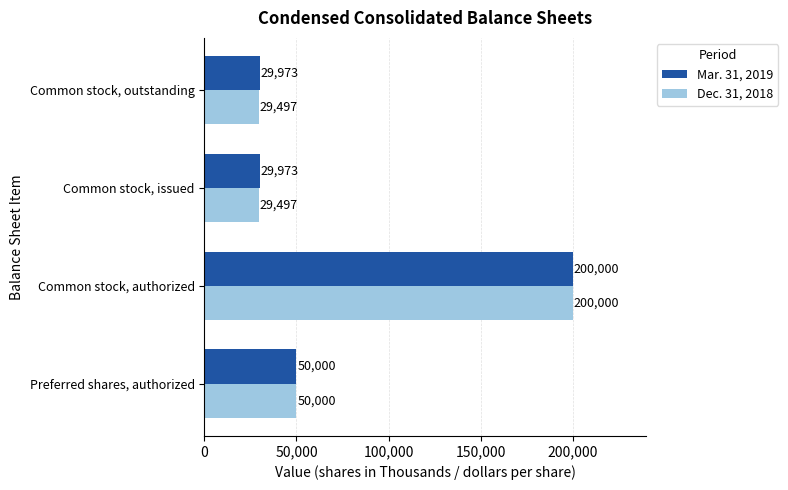

True or false: Dec. 31, 2018 has a value of 50000 at Preferred shares, authorized.

True